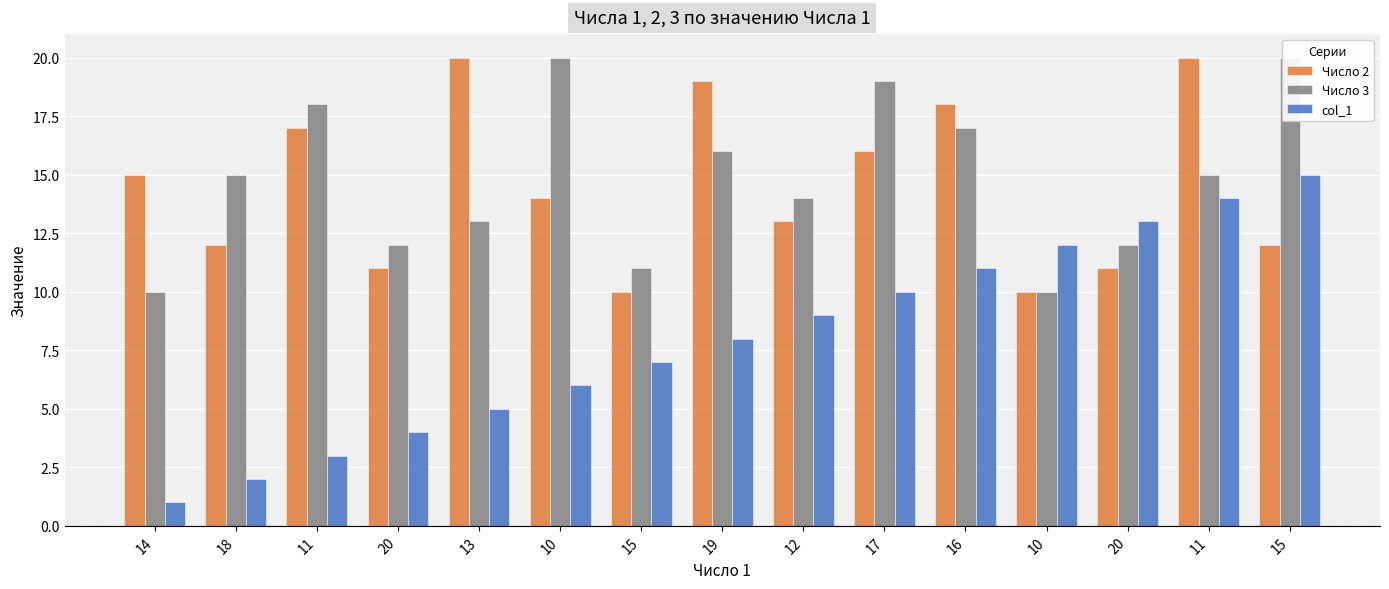

What is the sum of the Число 2 values at 13 and 15?

30